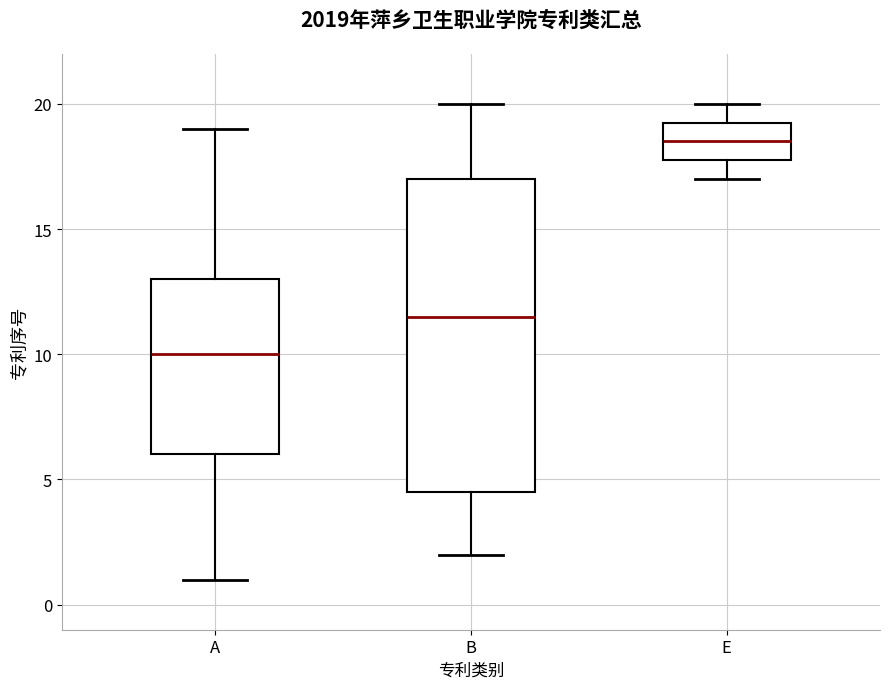

Reading left to right, read every box against the y-axis: the position of its median line, the range the box covers, and the ends of its whiskers. The values are not printed on the chart, so give them approximately, as read against the axis.

A: median 10.0, box 6.0 to 13.0, whiskers 1.0 to 19.0
B: median 11.5, box 4.5 to 17.0, whiskers 2.0 to 20.0
E: median 18.5, box 18.0 to 19.5, whiskers 17.0 to 20.0